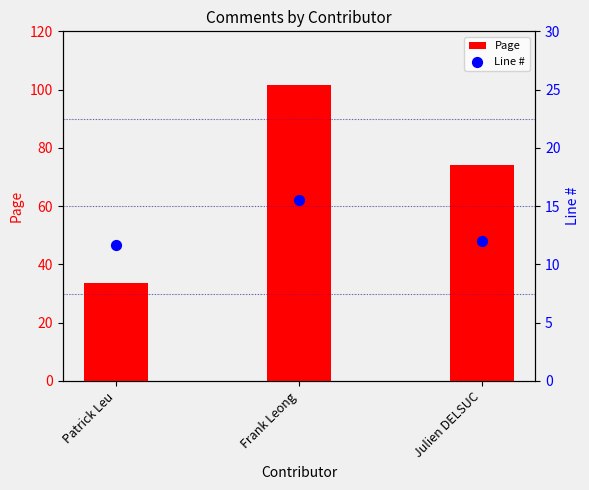

Which series has the largest total across all categories?

Page